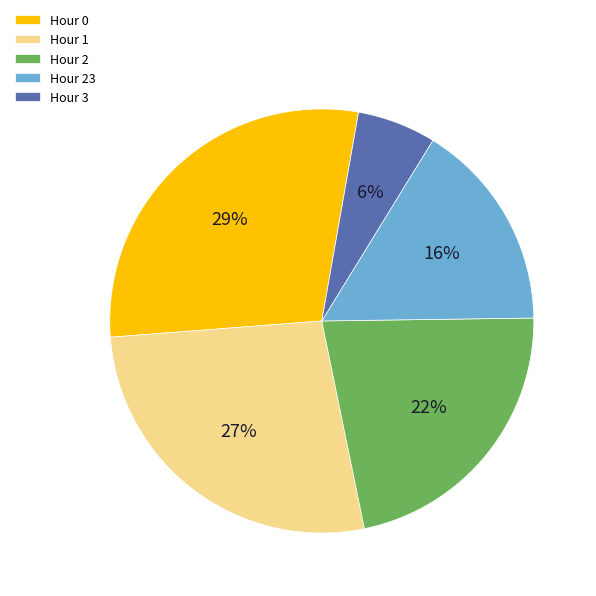

Is it true that Hour 23 is 6% of the pie?

False